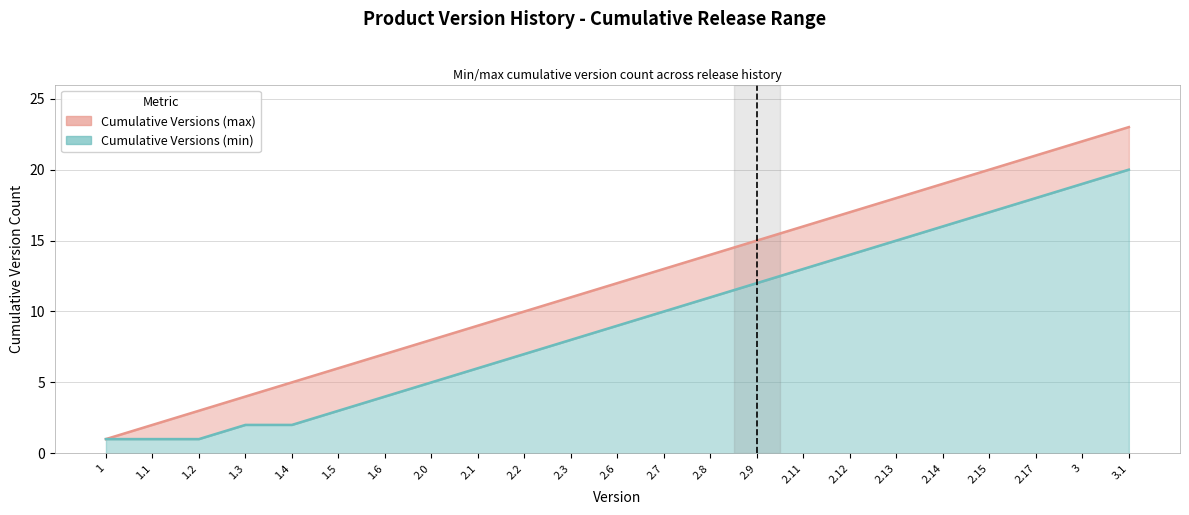

Reading left to right, list all the values displayed in this chart.

Cumulative Versions (max): 1	2	3	4	5	6	7	8	9	10	11	12	13	14	15	16	17	18	19	20	21	22	23
Cumulative Versions (min): 1	1	1	2	2	3	4	5	6	7	8	9	10	11	12	13	14	15	16	17	18	19	20